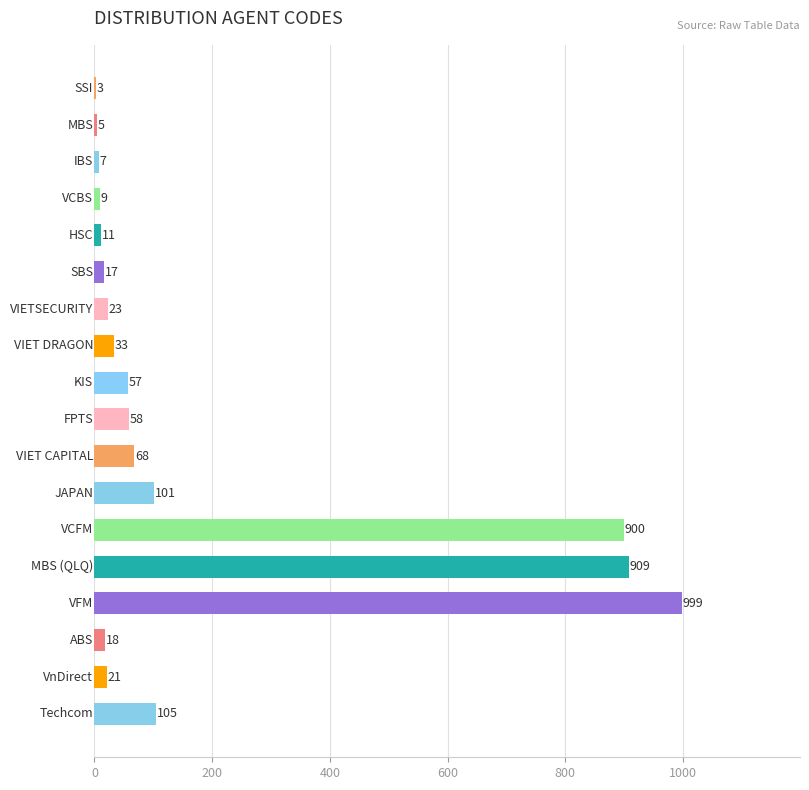

What is the sum of all values?

3344